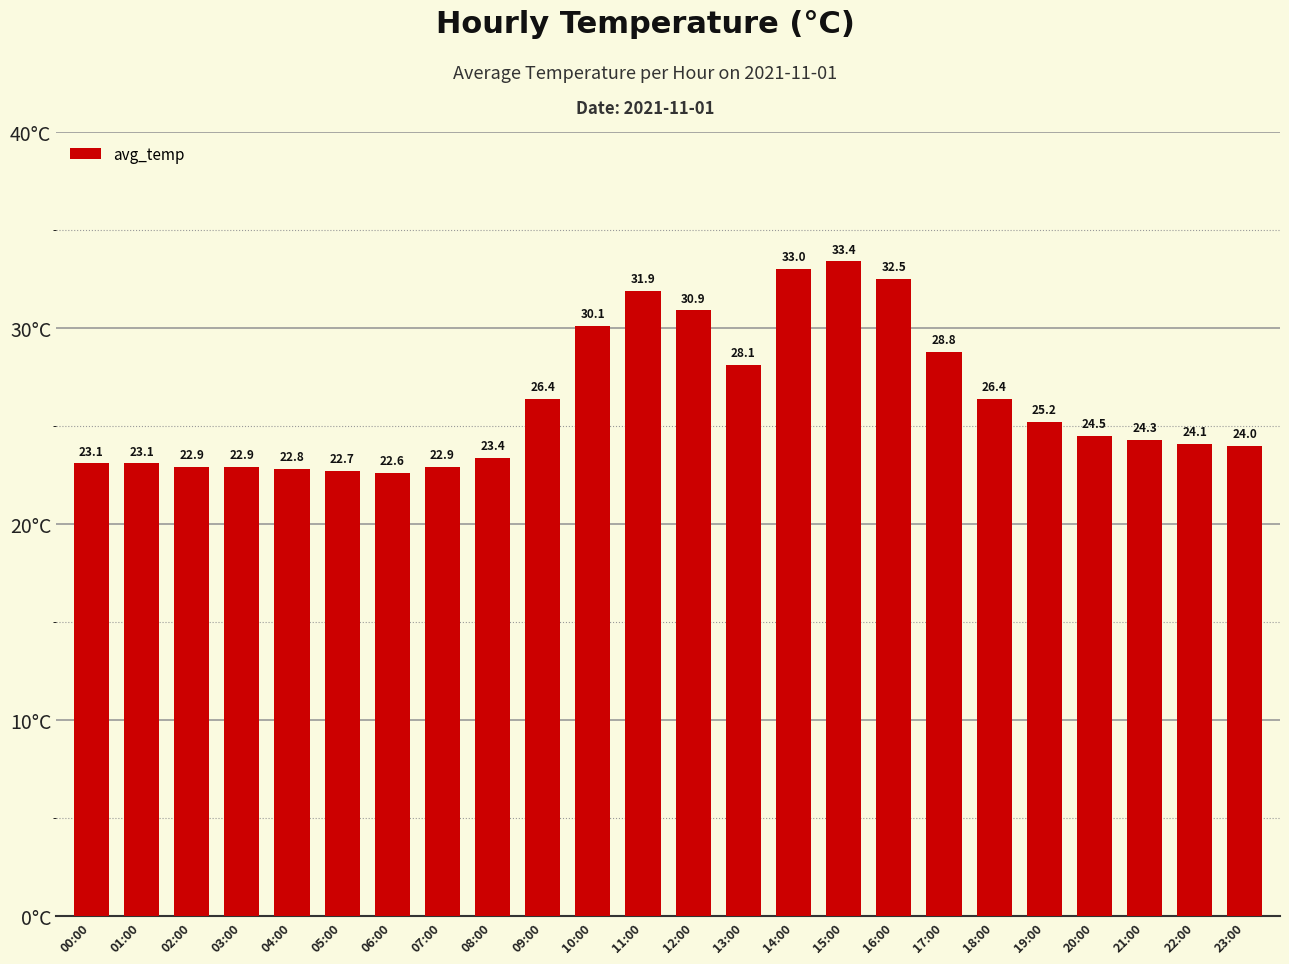

What is the change in value from 04:00 to 08:00?

+0.6